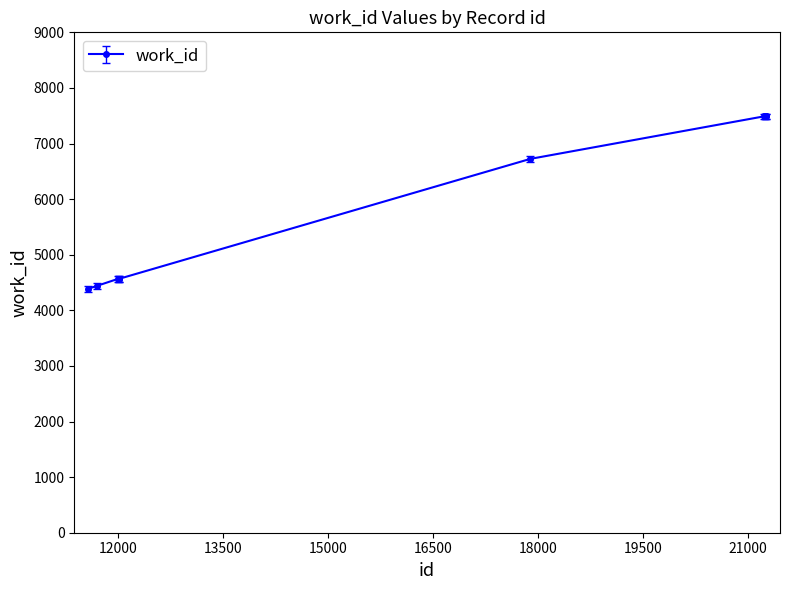

What is the value of the 1st point from the left?

4387